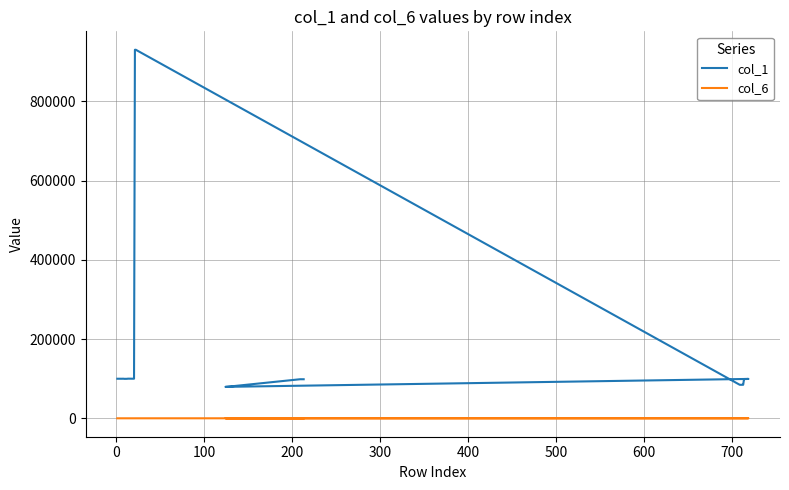

What is the maximum value for col_6?

237